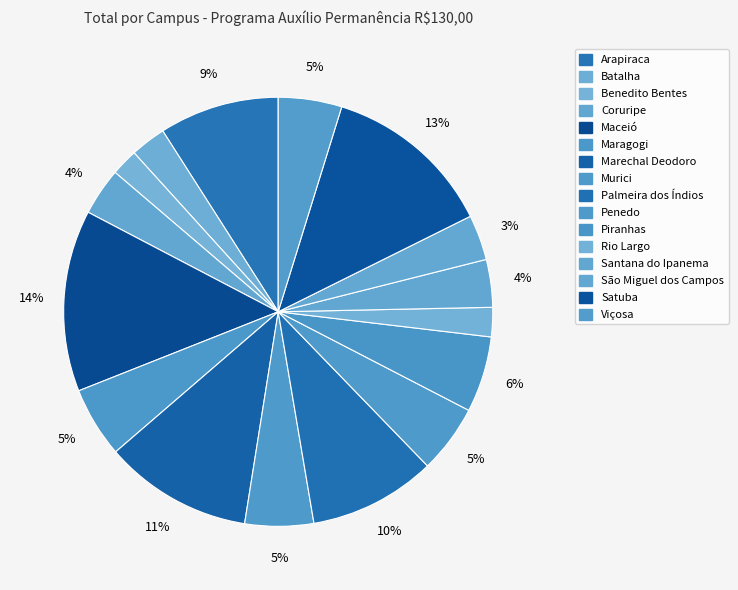

Rank the categories by value from lowest to highest.

Benedito Bentes, Rio Largo, Batalha, São Miguel dos Campos, Coruripe, Santana do Ipanema, Viçosa, Penedo, Murici, Maragogi, Piranhas, Arapiraca, Palmeira dos Índios, Marechal Deodoro, Satuba, Maceió